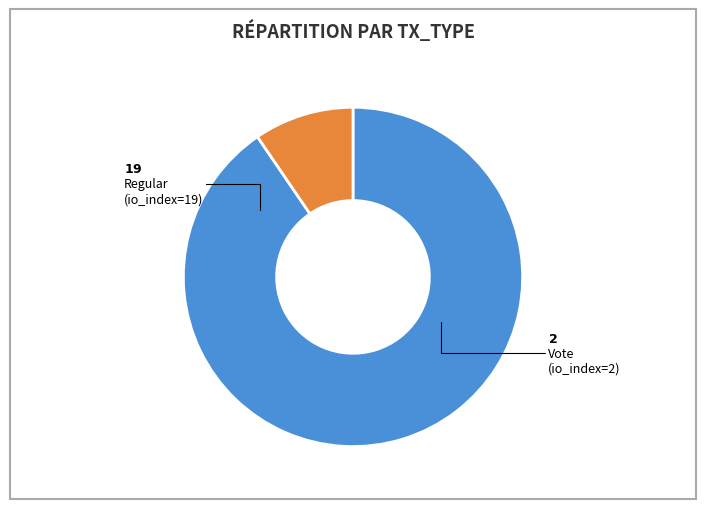

Is there any slice that represents more than half of the pie?

Yes